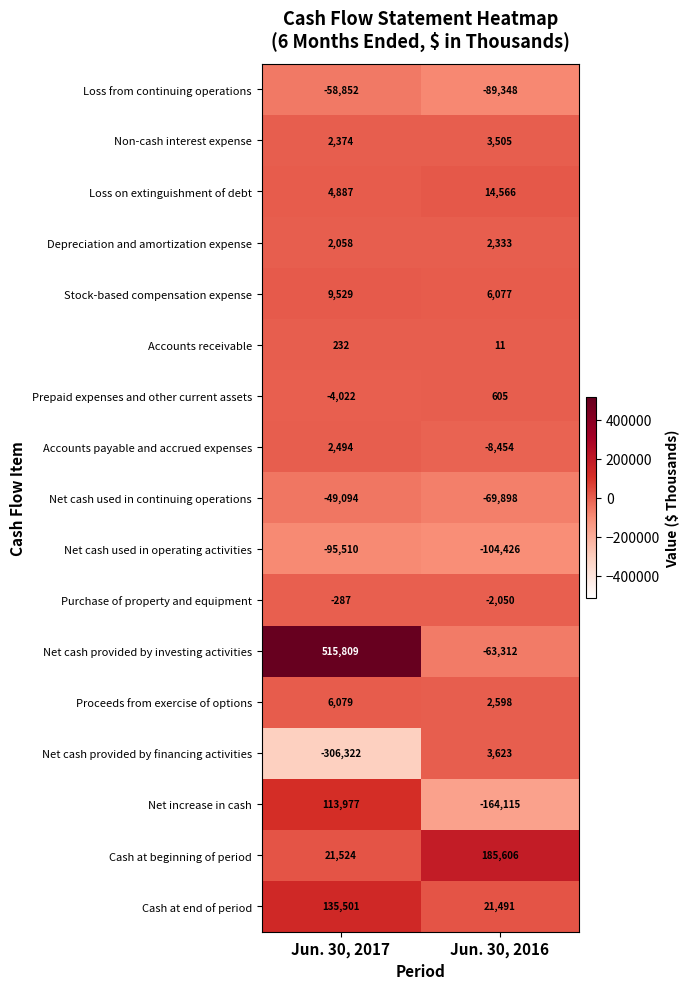

Is it true that Net cash used in continuing operations equals -69898 at Jun. 30, 2016?

True